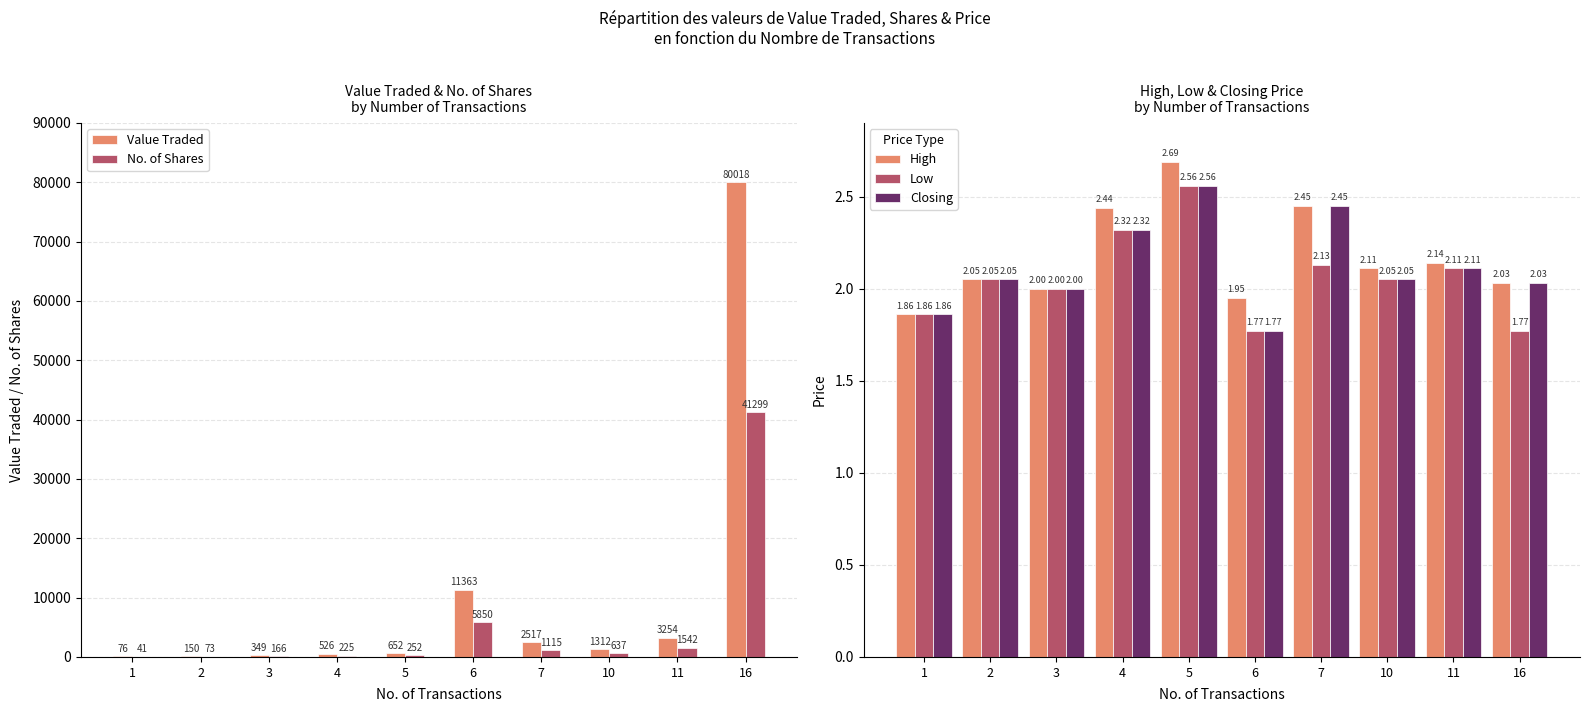

At which label is Value Traded closest to 40047?

6